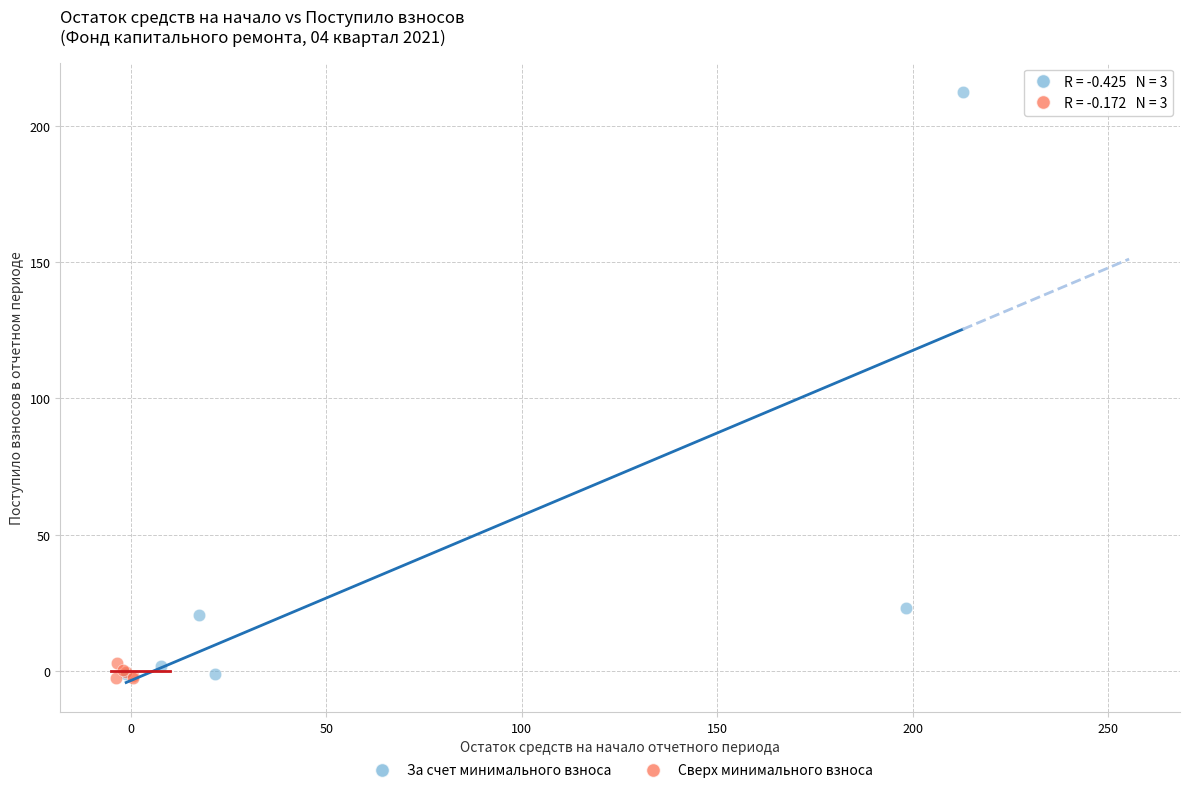

Which series reaches the maximum Y coordinate?

За счет минимального взноса